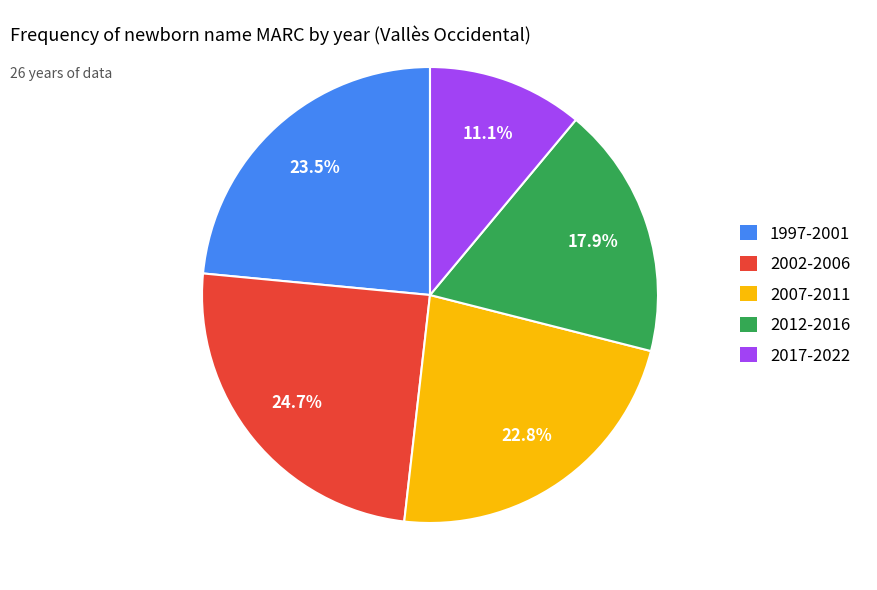

Is there any slice that represents more than half of the pie?

No